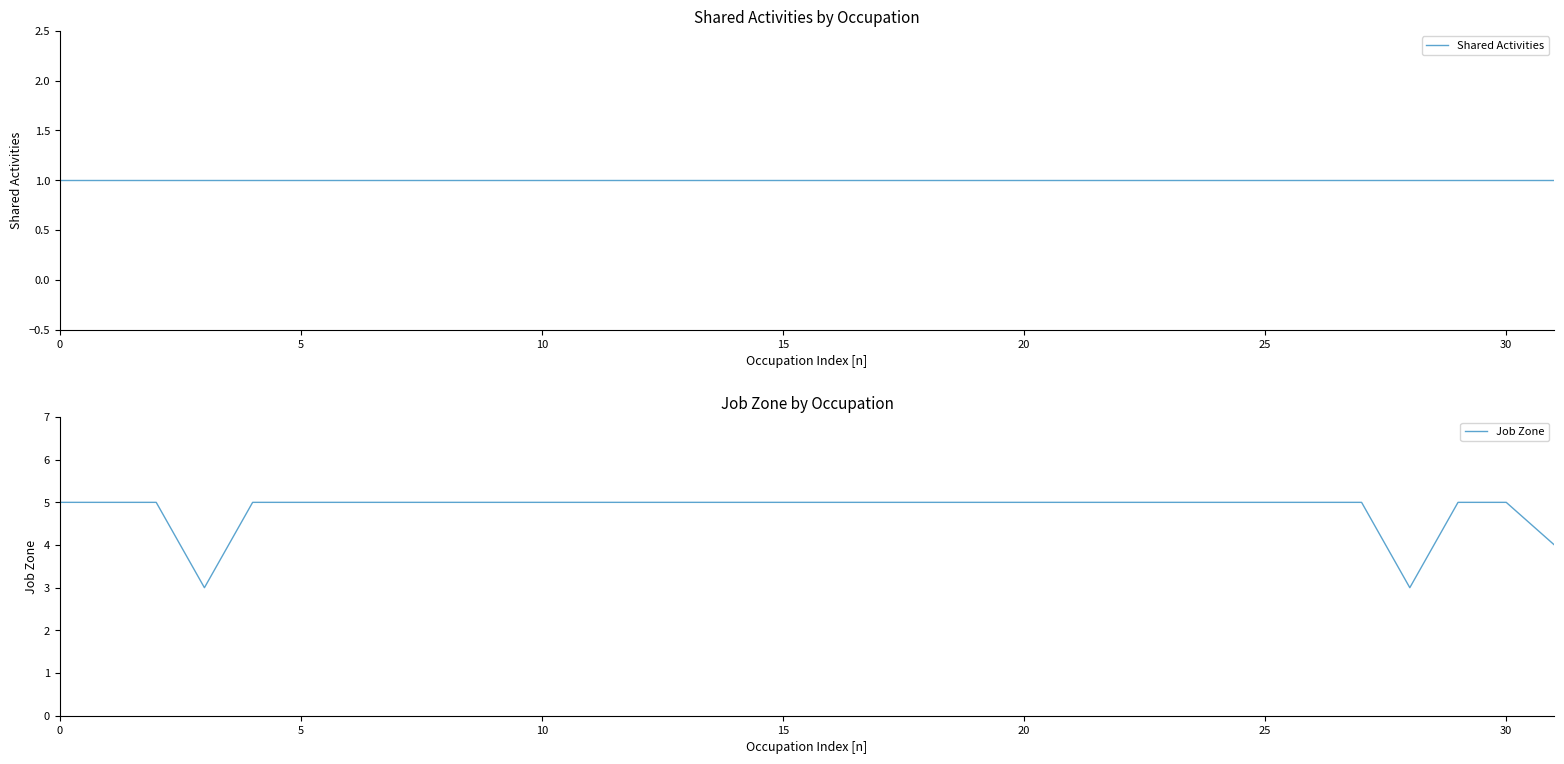

At how many categories does at least one series exceed 2?

32